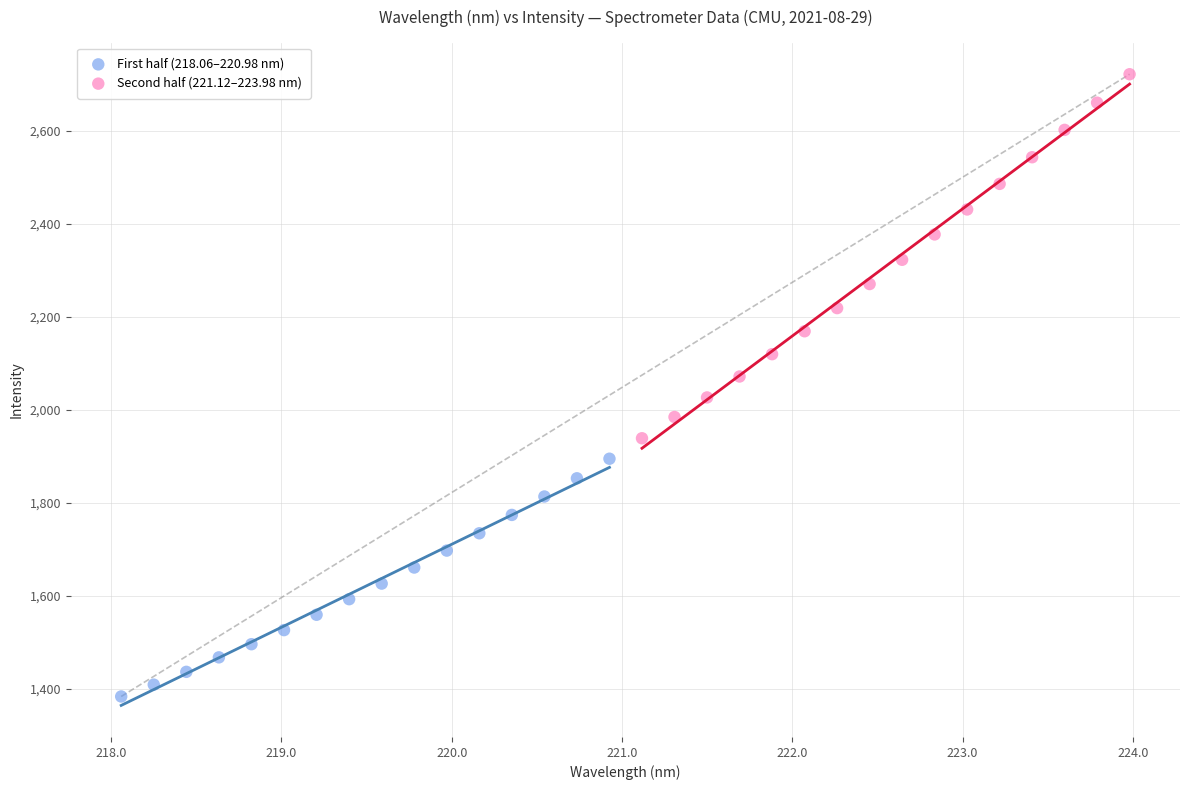

Which series contains the highest Y value?

Second half (221.12–223.98 nm)